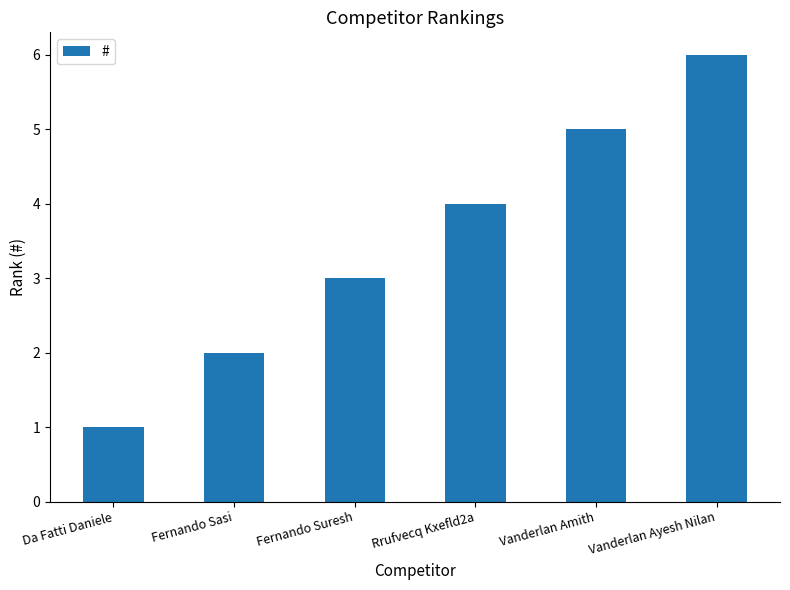

Reading left to right, transcribe all the data shown in this chart.

Da Fatti Daniele=1	Fernando Sasi=2	Fernando Suresh=3	Rrufvecq Kxefld2a=4	Vanderlan Amith=5	Vanderlan Ayesh Nilan=6